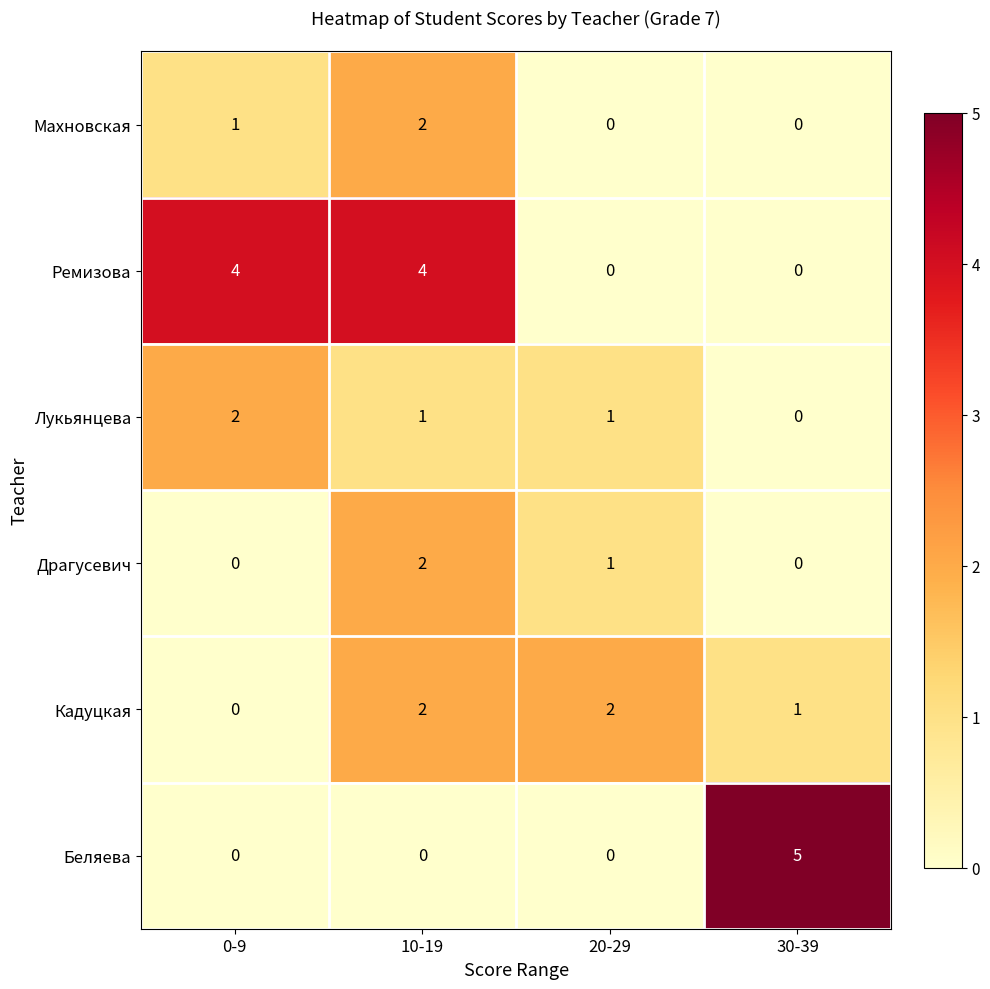

The value of Драгусевич at 0-9 is 0. True or false?

True